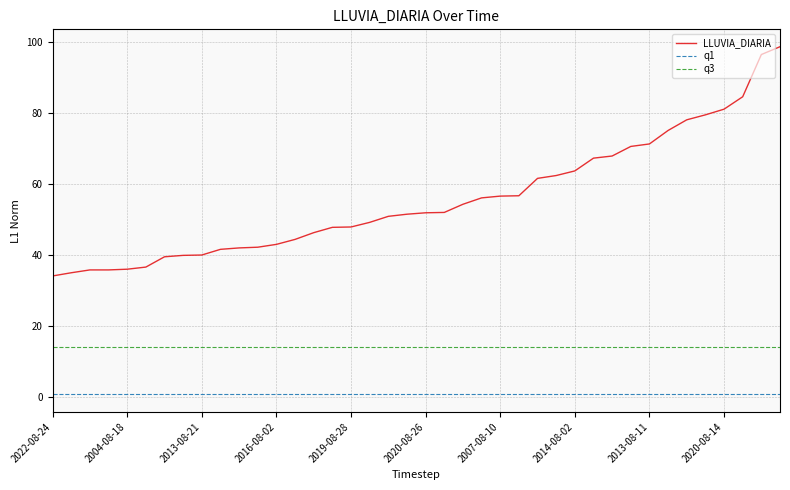

True or false: q1 and LLUVIA_DIARIA cross at least once.

False